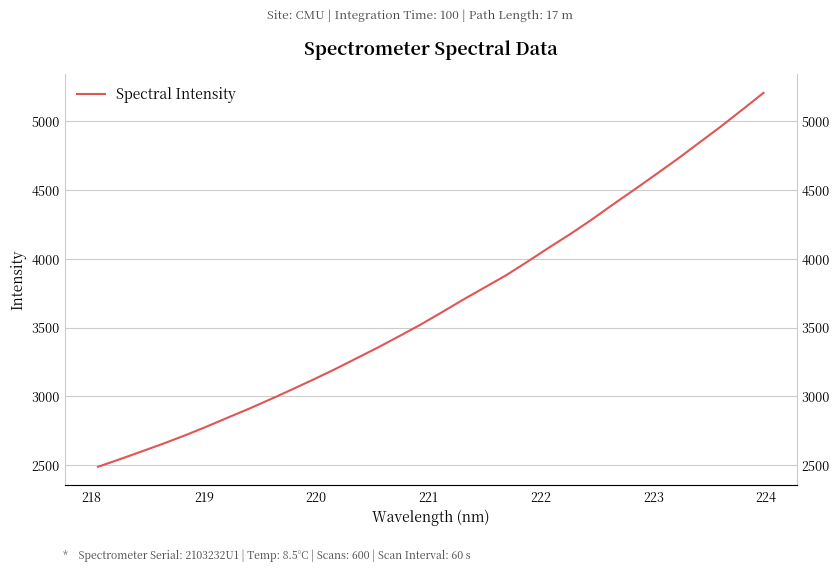

True or false: the data shows 5928.6 at 19.

False